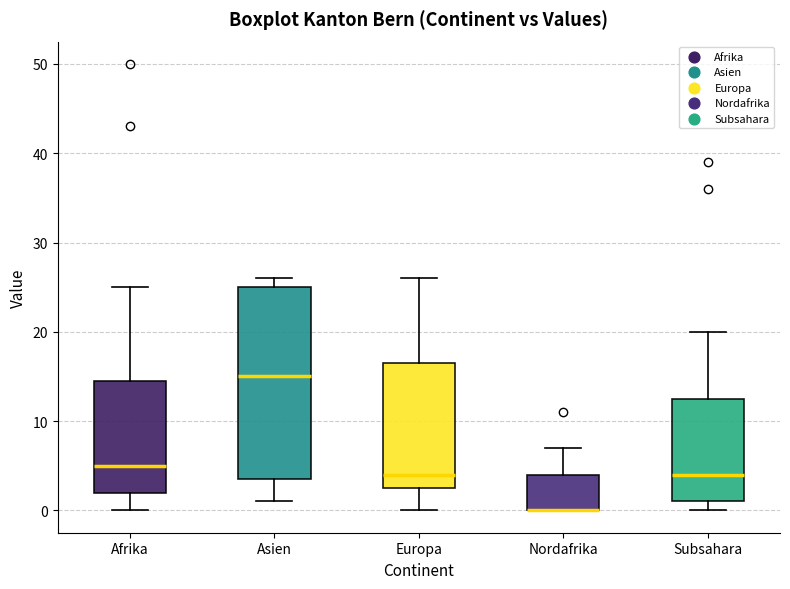

Which box is the tallest, from its lower edge to its upper edge?

Asien